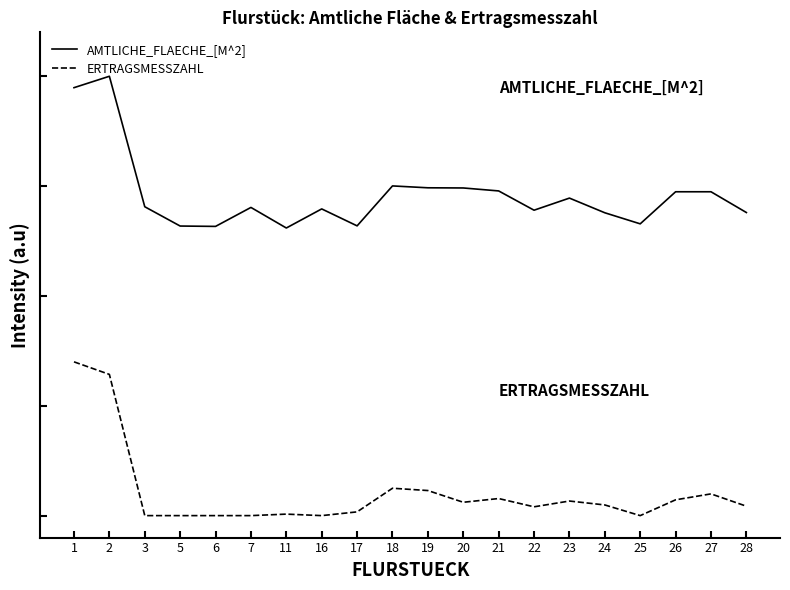

Is the value of ERTRAGSMESSZAHL at 21 greater than the value of AMTLICHE_FLAECHE_[M^2] at 16?

No